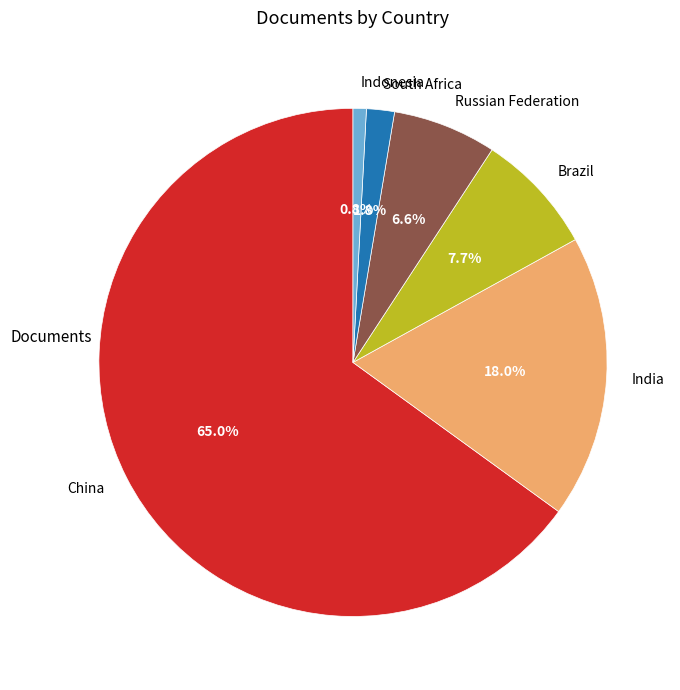

Which category has the biggest portion of the pie?

China